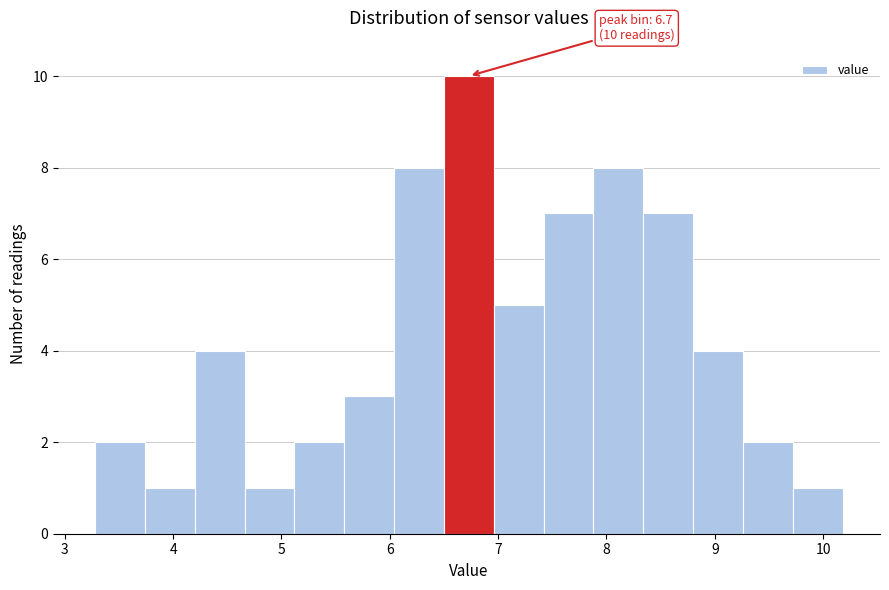

Which range on the x-axis has the tallest bar?

6.50 to 6.96